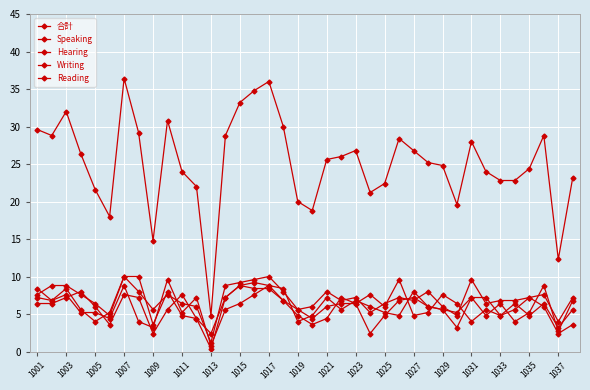

How many lines are shown in the chart?

5